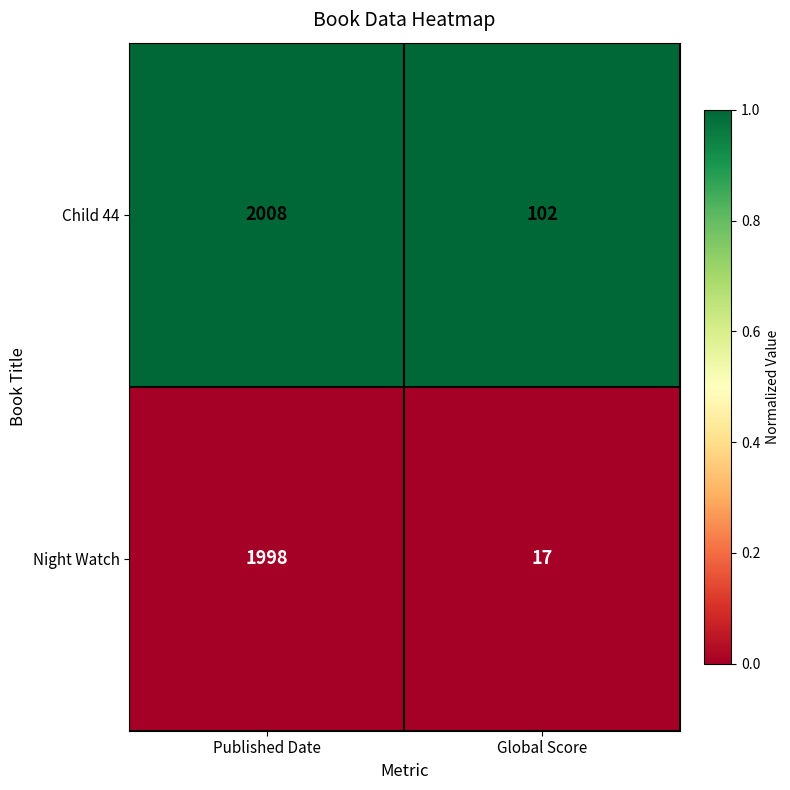

List the series in order of their peak value, lowest first.

Night Watch, Child 44